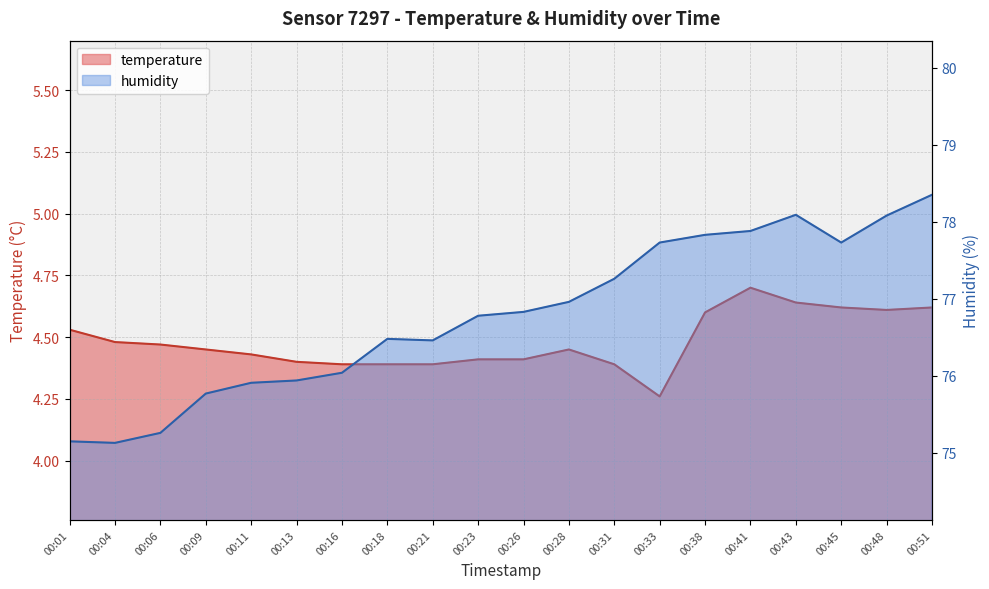

List the series in order of their overall mean, lowest first.

temperature, humidity